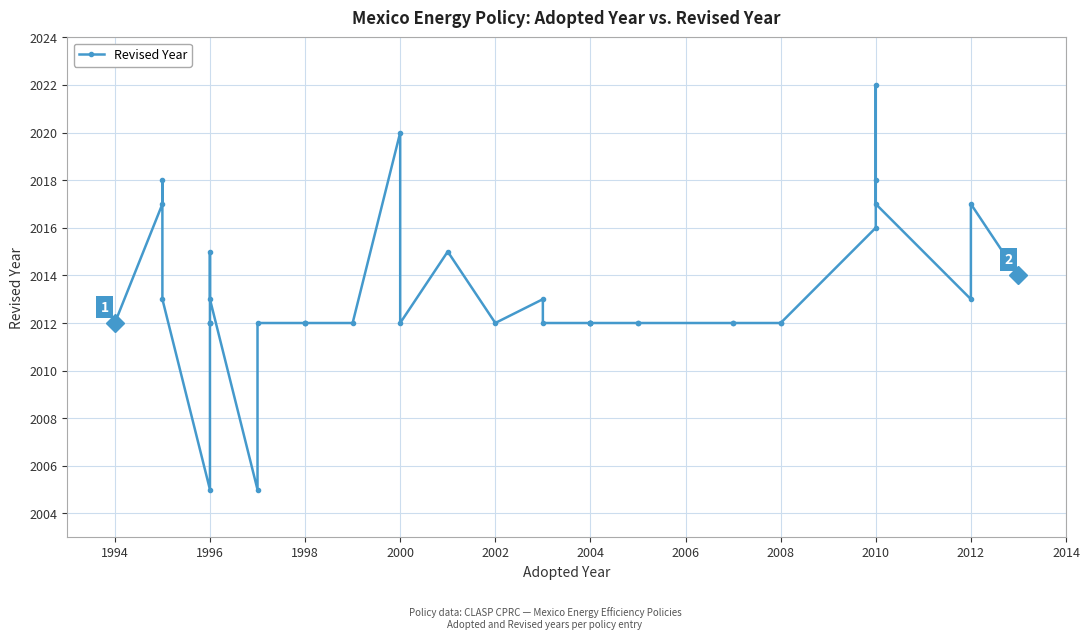

How many interior local peaks (higher than both neighbors) does the data have?

7